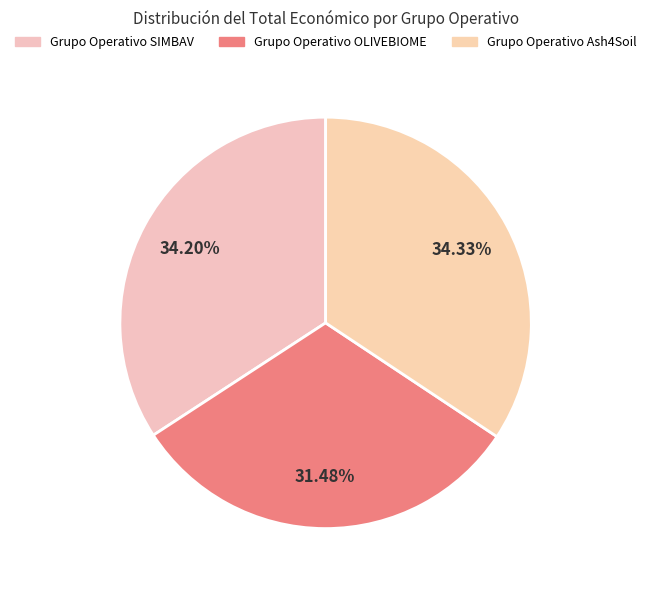

How many segments does this pie chart have?

3